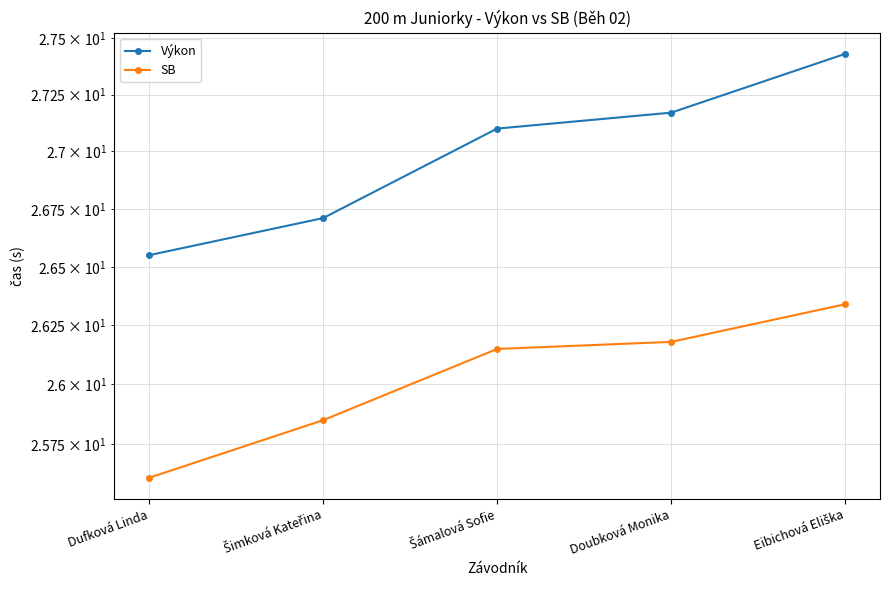

Does the chart have visible grid lines?

Yes